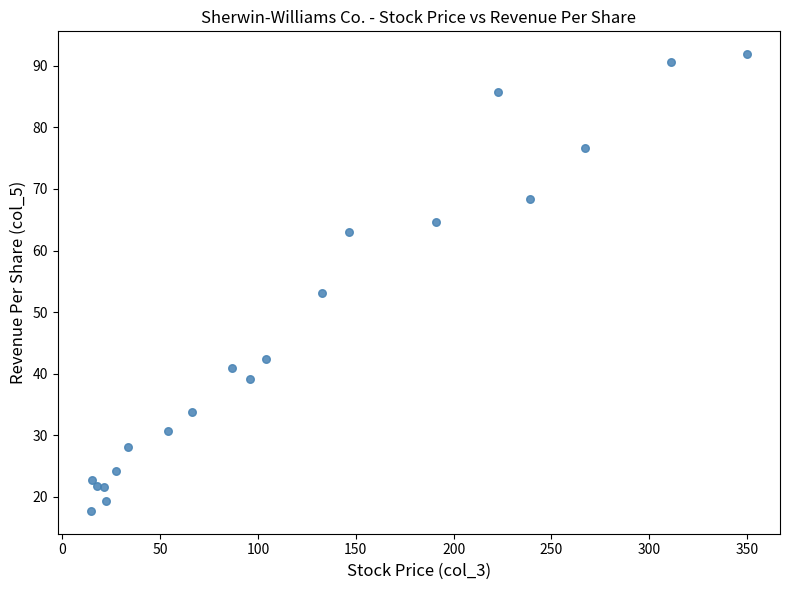

What Y value in the scatter plot is closest to 54?

53.1